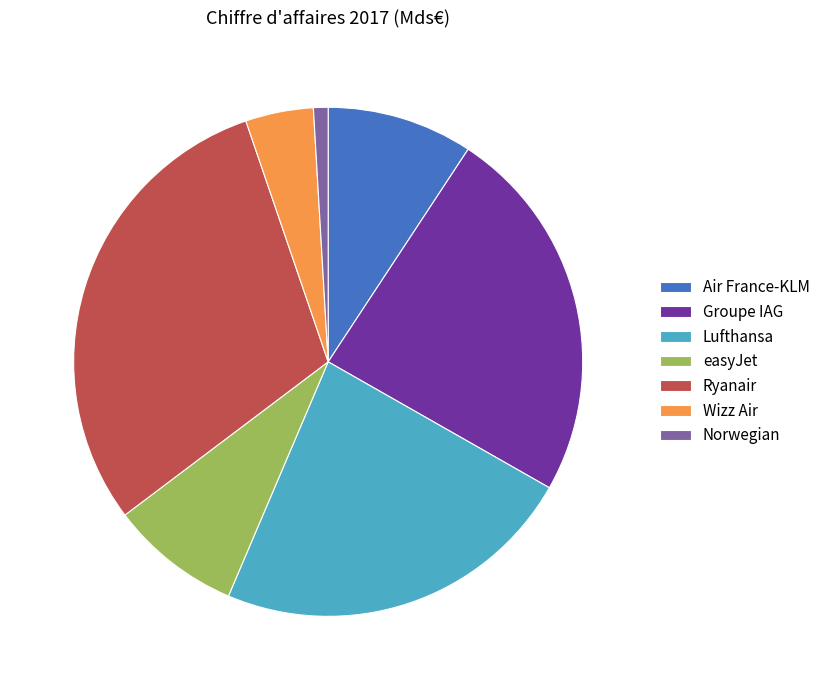

Is it true that Air France-KLM is 20% of the pie?

False